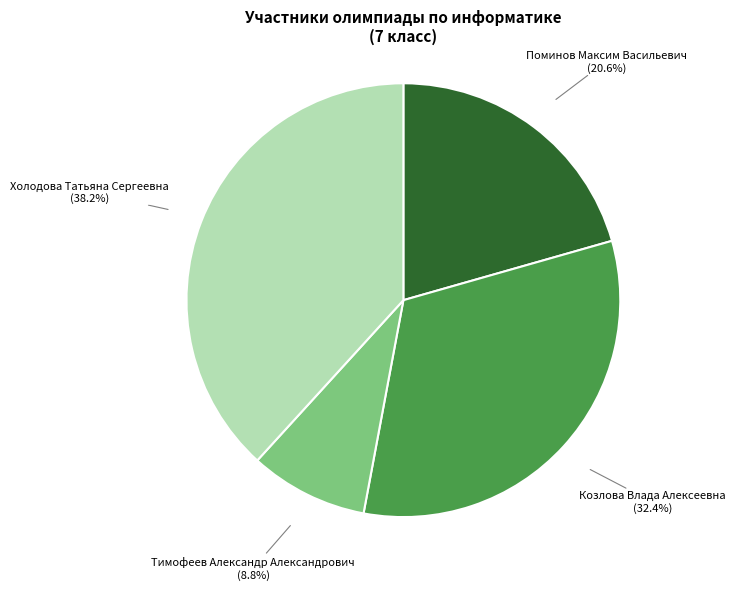

To the nearest percent, what is the average slice percentage?

25%